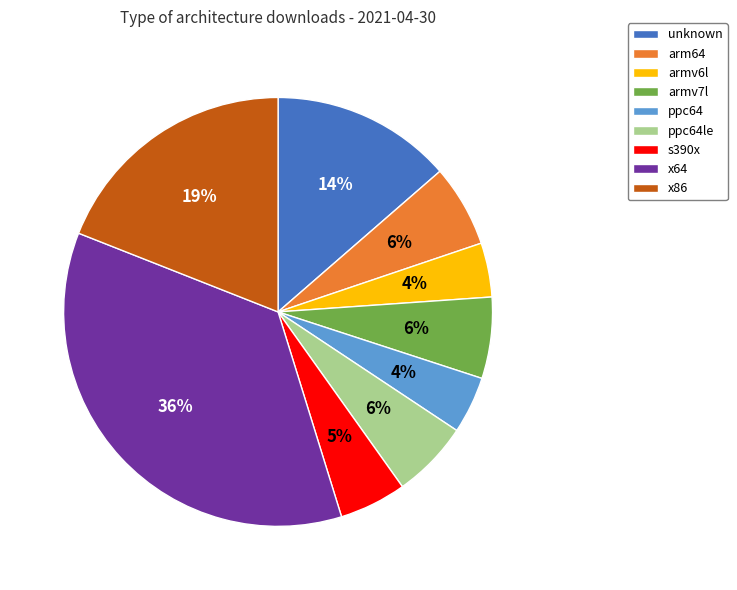

To the nearest percent, what is the difference between the s390x and ppc64le slice percentages?

1%